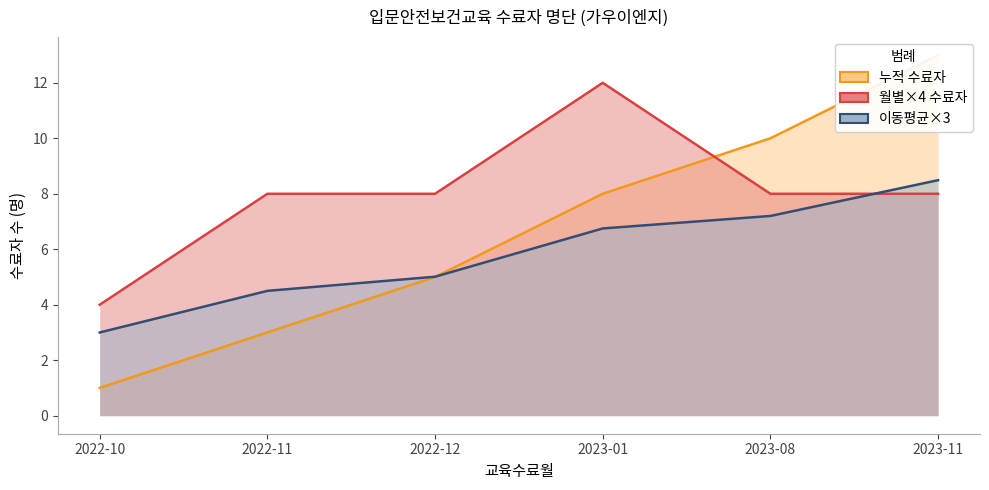

Rank the categories by 이동평균×3 (Running Avg×3) value from lowest to highest.

2022-10, 2022-11, 2022-12, 2023-01, 2023-08, 2023-11